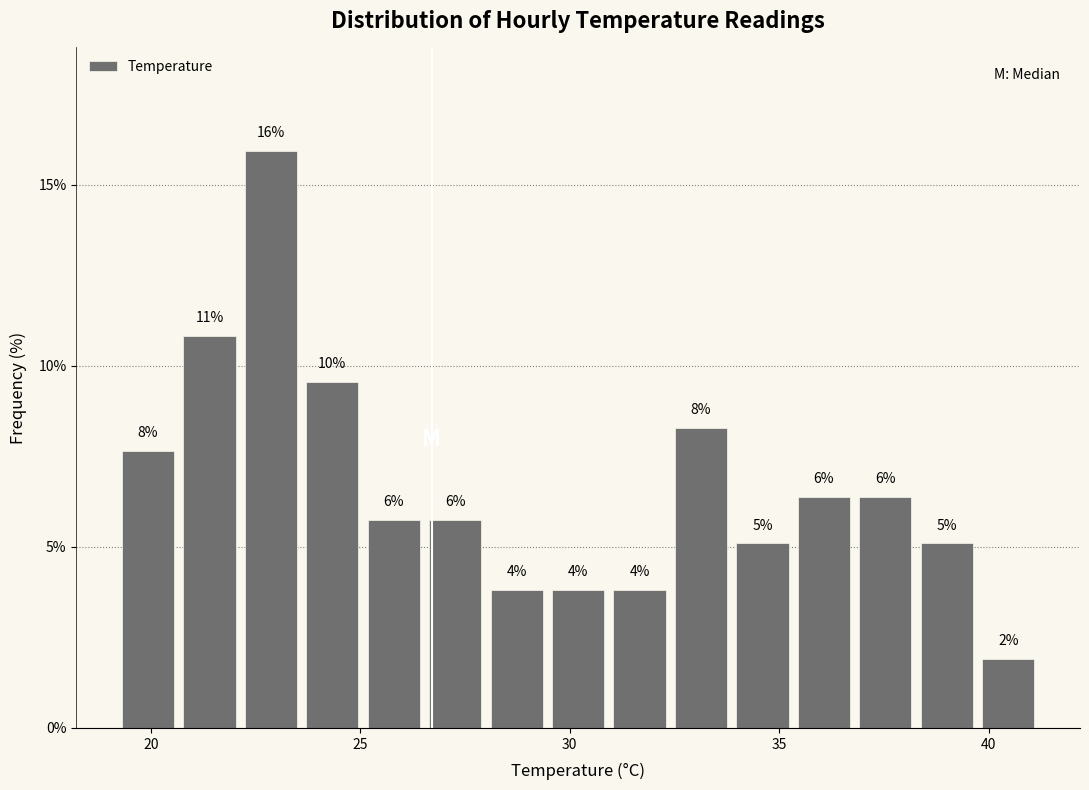

Around what value on the x-axis is the tallest bar? Give the approximate position of its centre, as read against the axis.

23.0